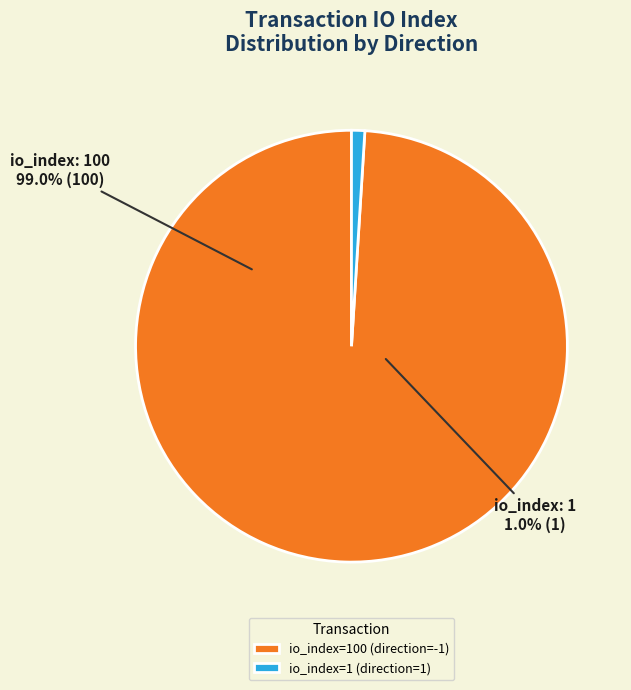

Is it true that io_index=1 (direction=1) is 1% of the pie?

True